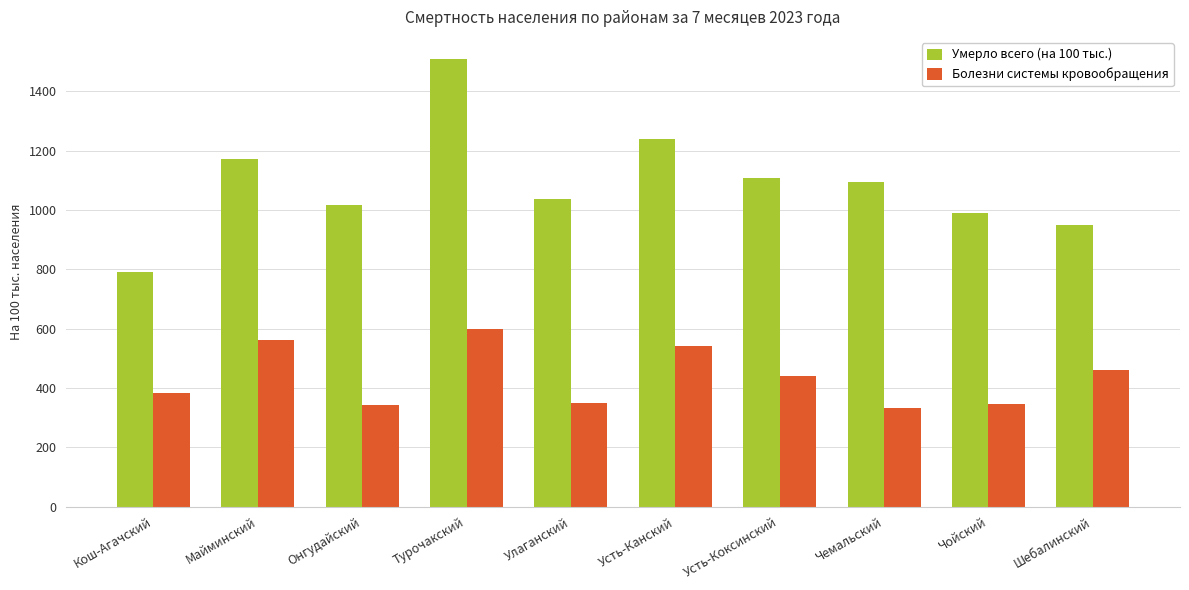

What is the sum of all Умерло всего (на 100 тыс.) values?

10906.9